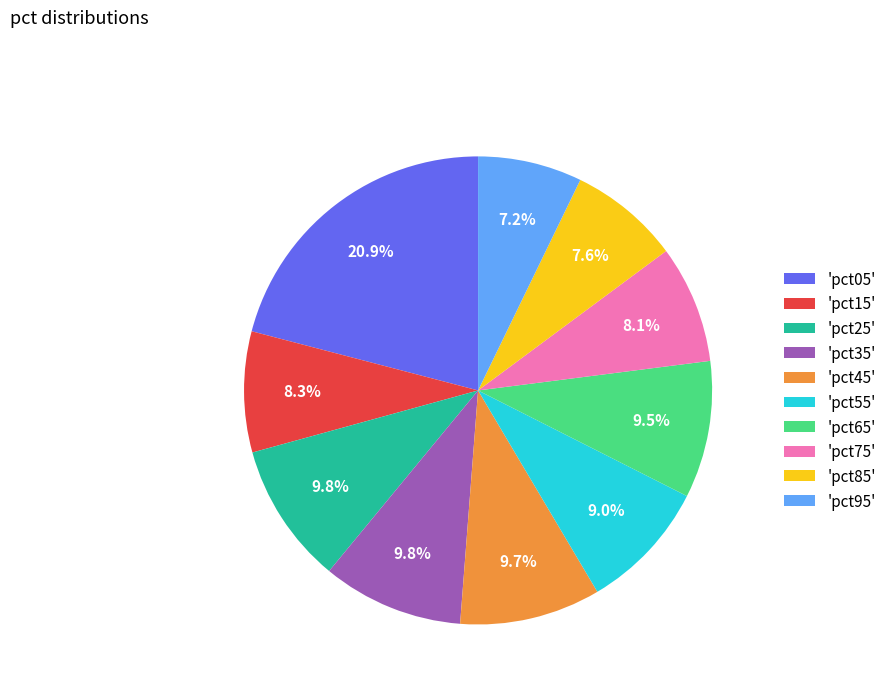

Combined, do 'pct15' and 'pct85' account for over 50%?

No